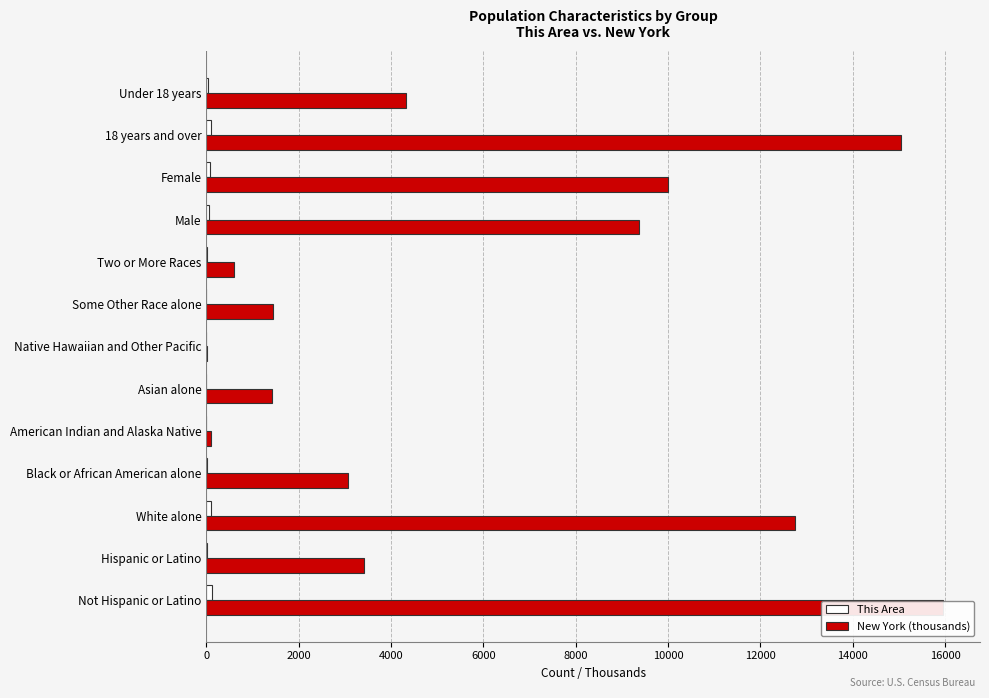

Which series changed the most between White alone and Male?

New York (thousands)